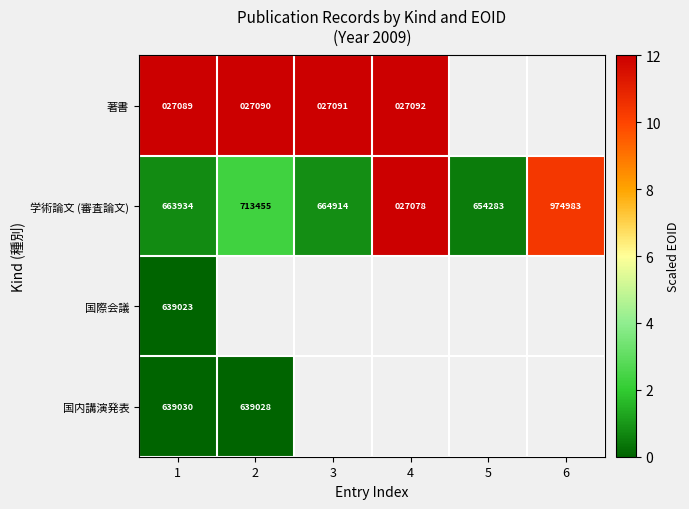

What is the sum of all 学術論文 (審査論文) values?

26.7